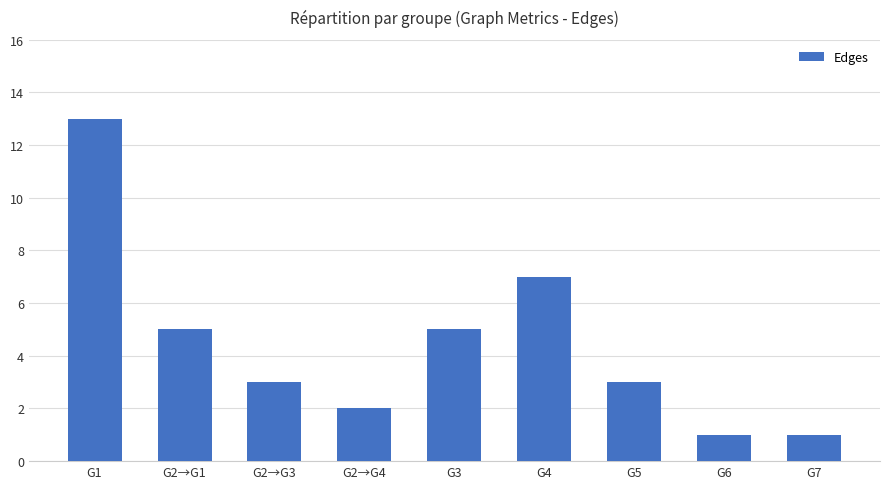

What is the greatest value displayed?

13